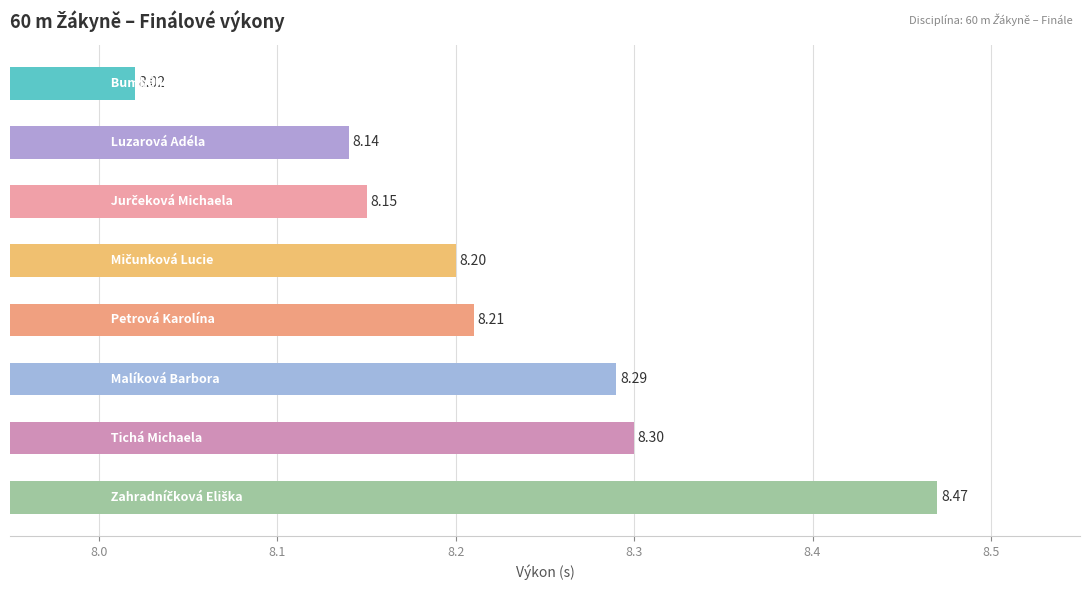

Are the bars horizontal?

Yes